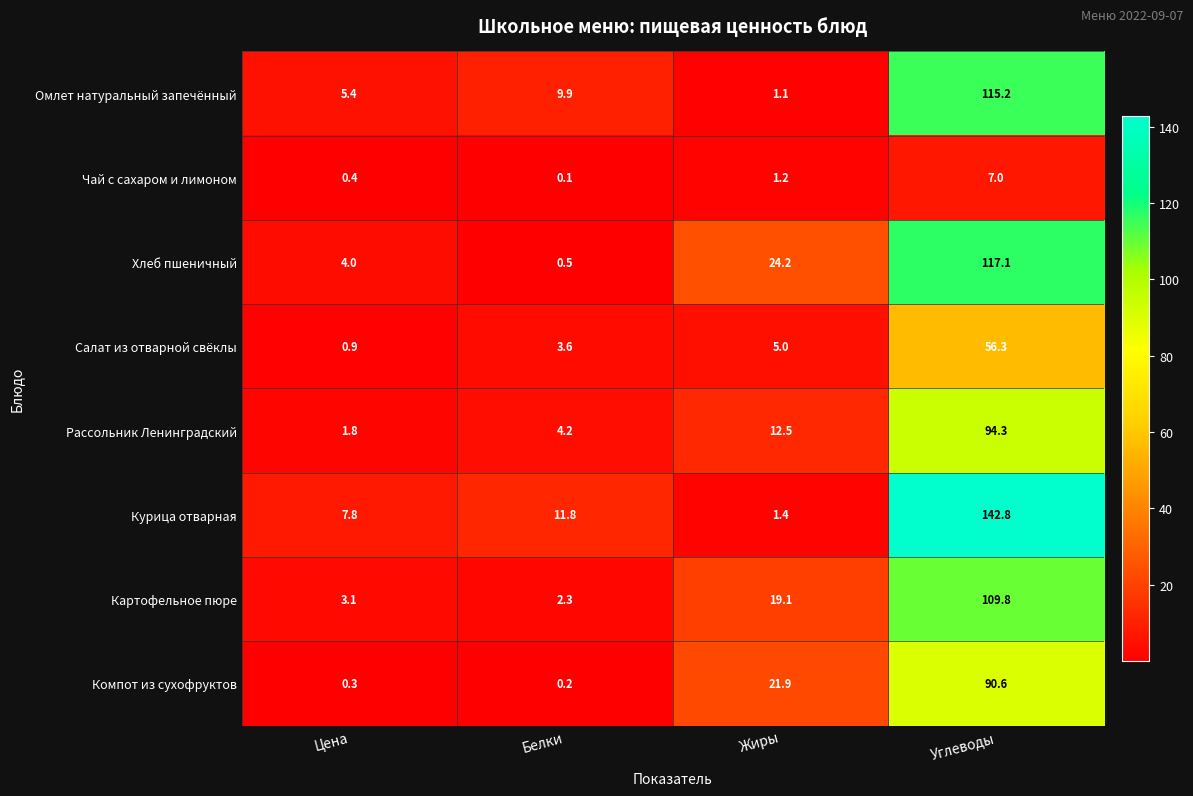

Which label corresponds to the smallest value in the chart?

Белки